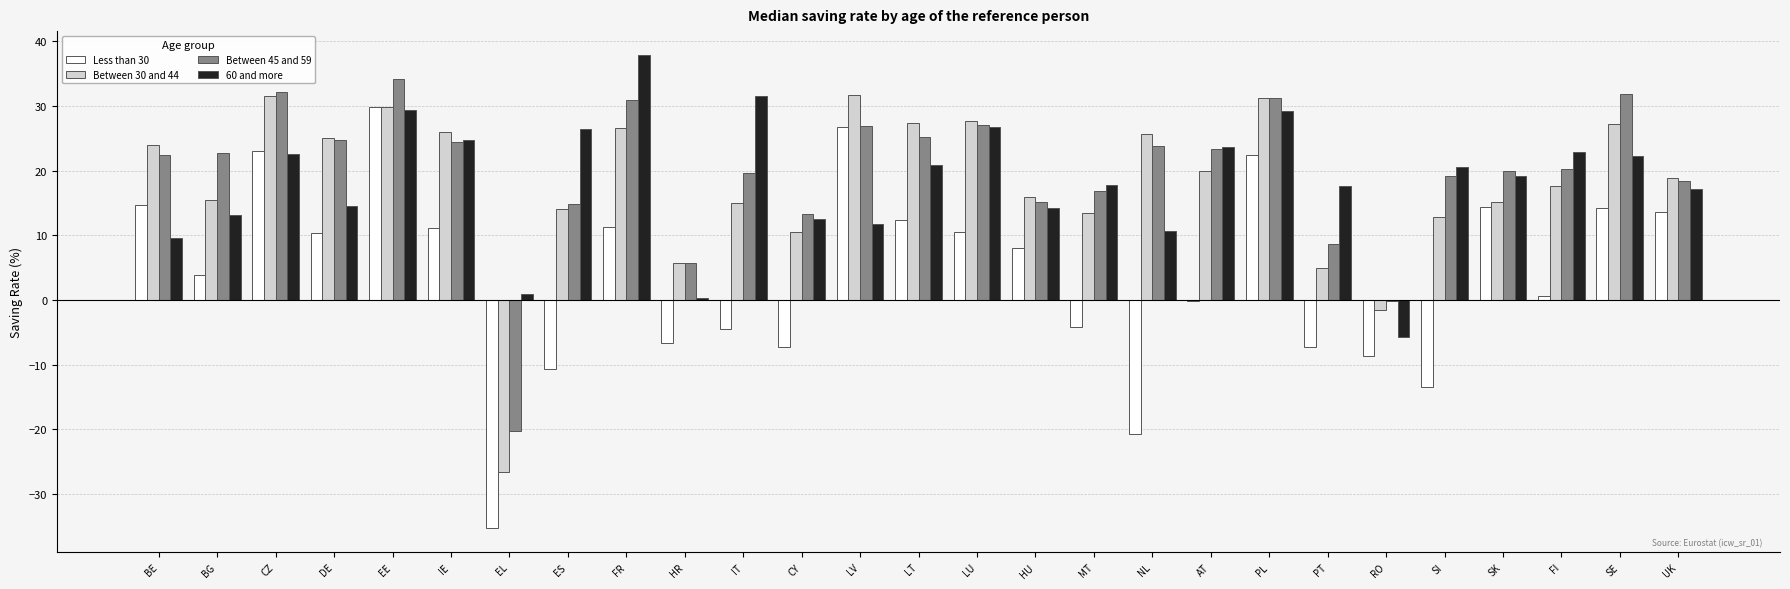

Are the bars horizontal?

No